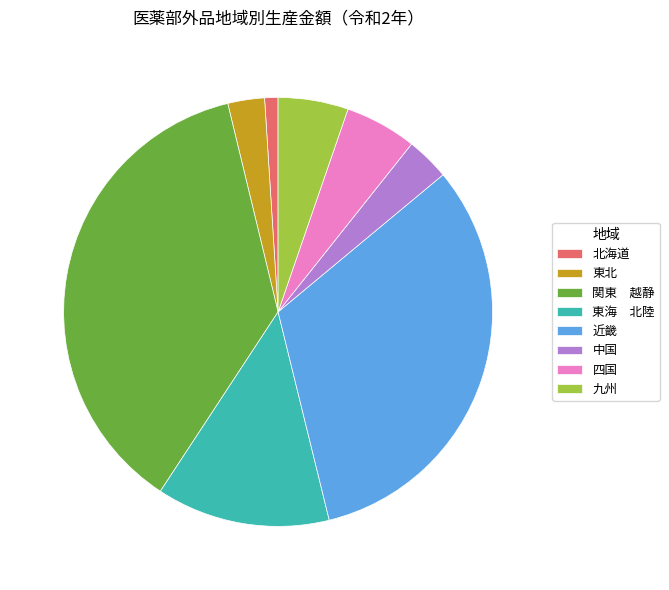

Is there any slice that represents more than half of the pie?

No